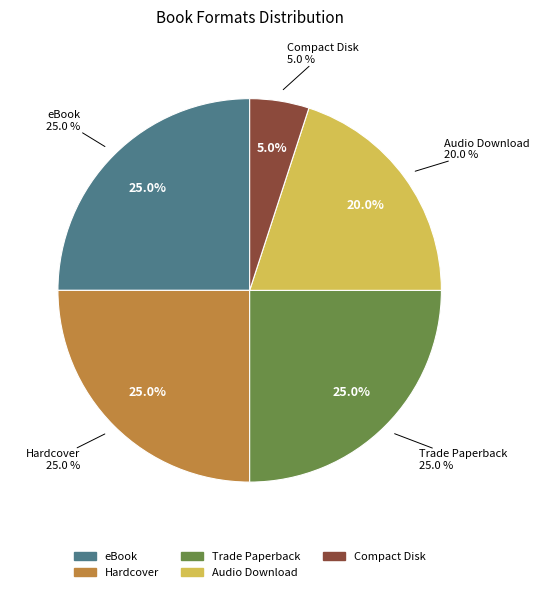

Is there any slice that represents more than half of the pie?

No